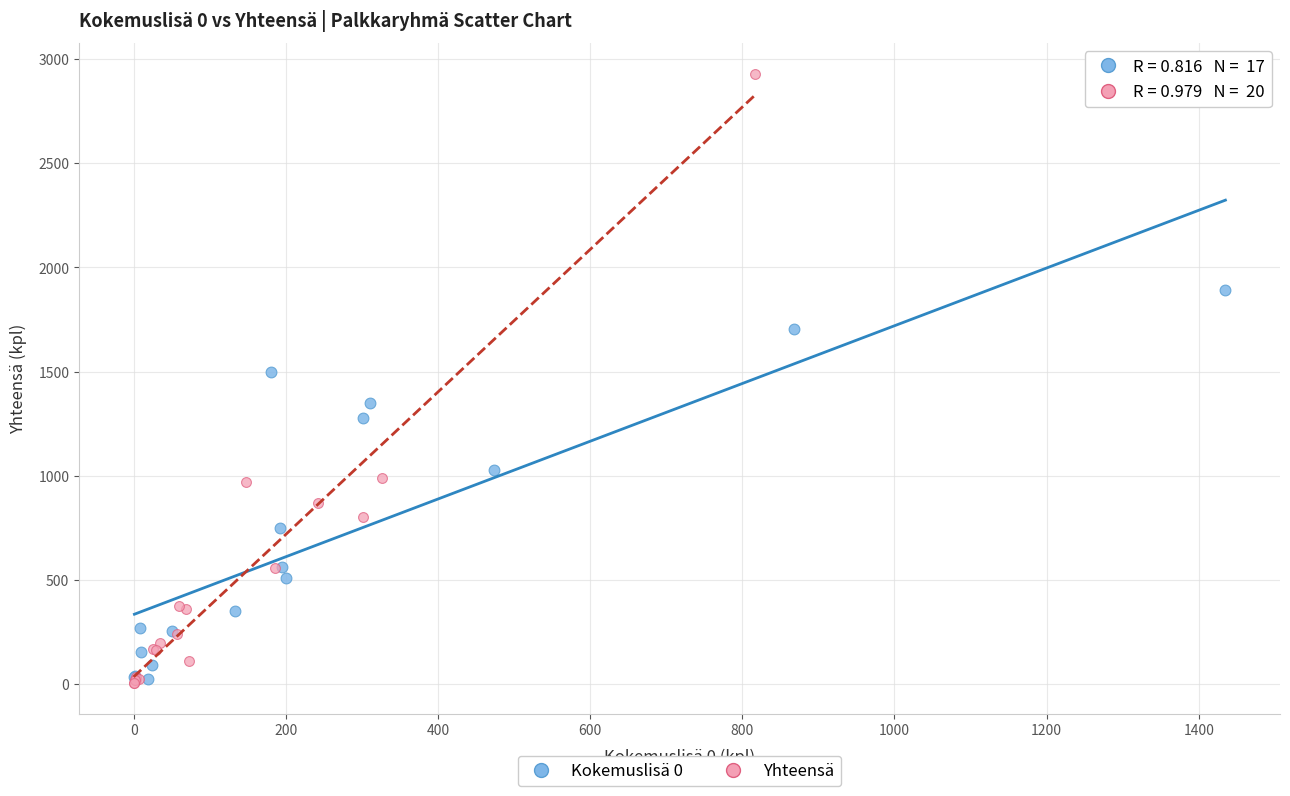

Which series has the widest spread of Y values?

Yhteensä